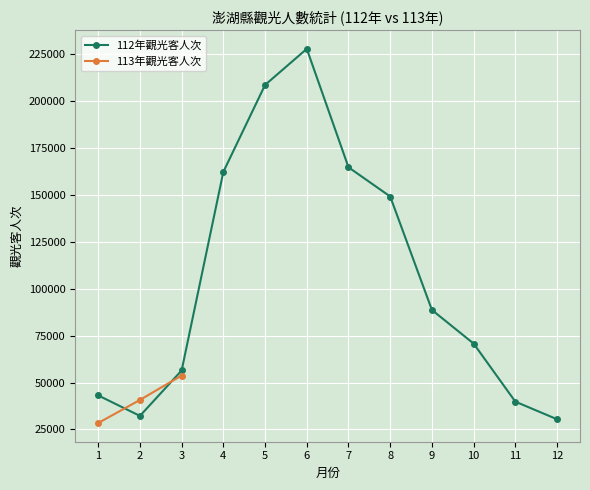

What is the change in value from 1 to 9?

+45551